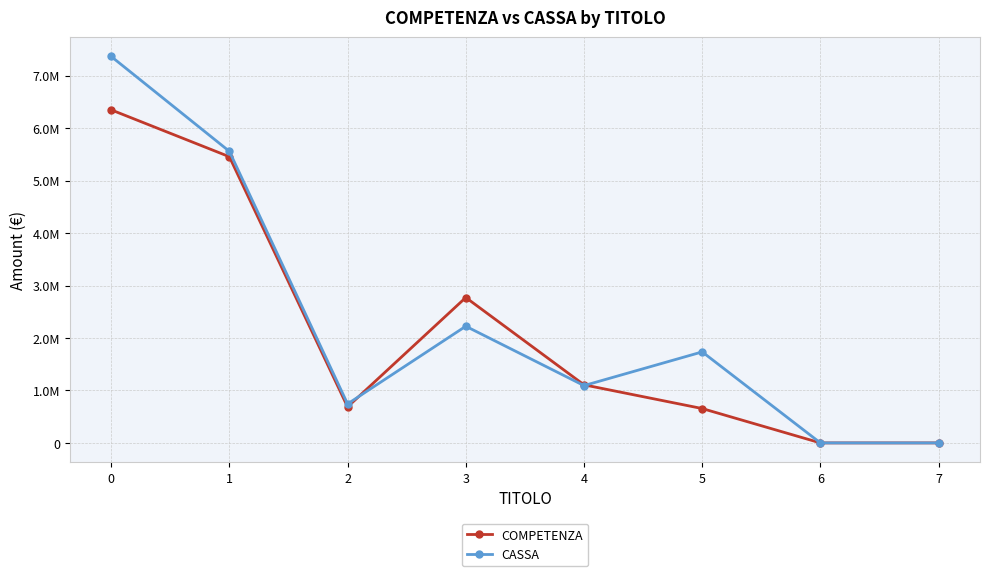

What is the average value of the COMPETENZA series?

2127730.0